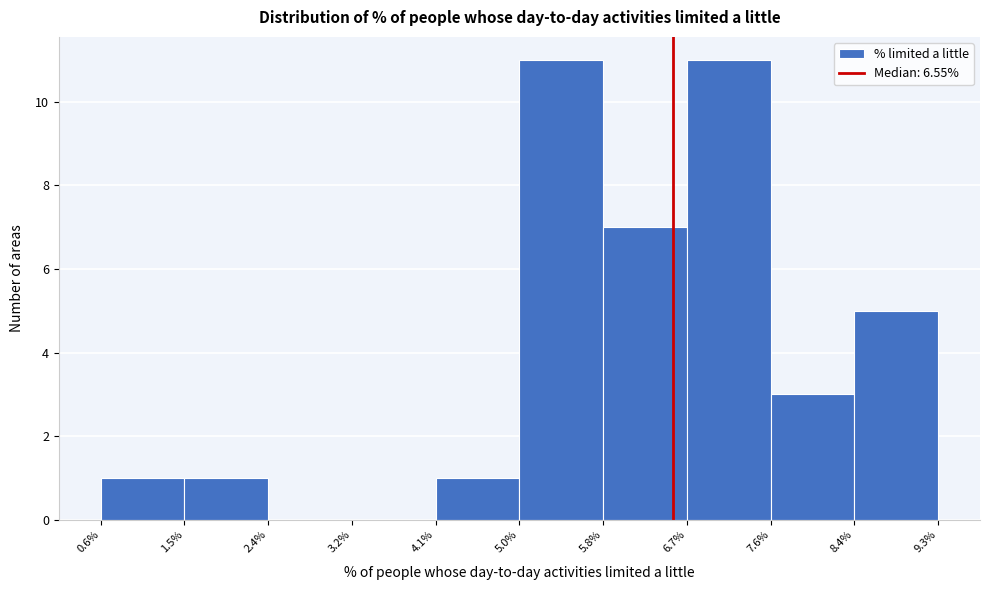

Reading left to right, transcribe this chart: for each bar, give the range it covers on the x-axis and its height. The values are not printed on the chart, so give them approximately, as read against the axis.

0.6% to 1.5%: 1
1.5% to 2.4%: 1
2.4% to 3.2%: 0
3.2% to 4.1%: 0
4.1% to 5.0%: 1
5.0% to 5.8%: 11
5.8% to 6.7%: 7
6.7% to 7.6%: 11
7.6% to 8.4%: 3
8.4% to 9.3%: 5